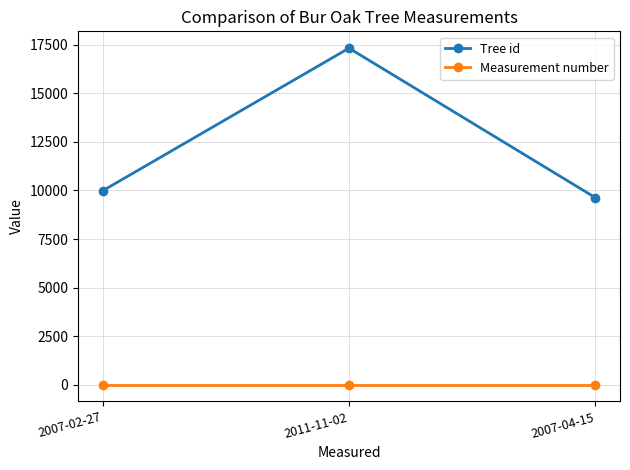

Which category has the highest value across all series?

2011-11-02